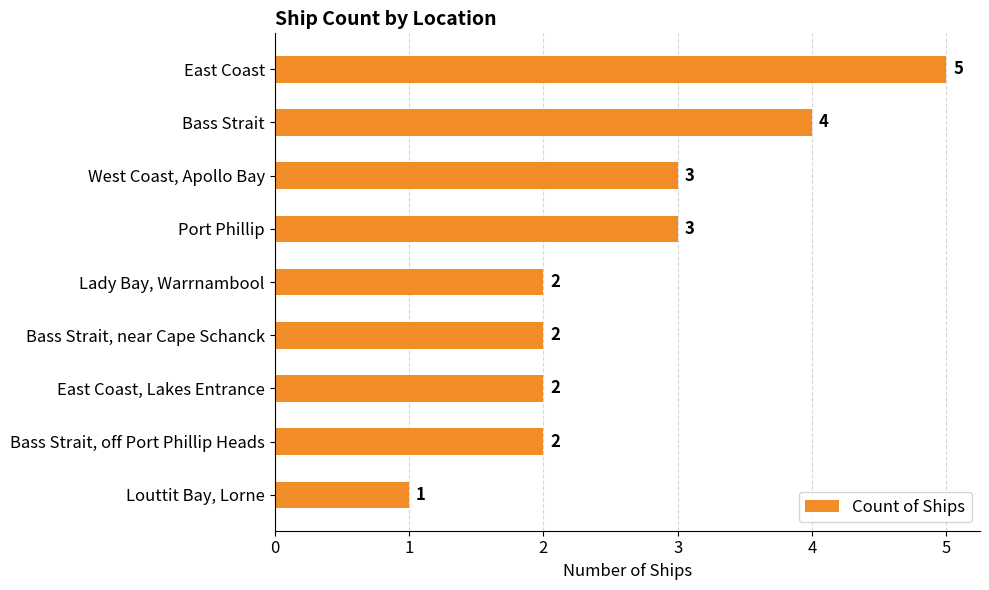

Reading top to bottom, transcribe all the data shown in this chart.

East Coast=5	Bass Strait=4	West Coast, Apollo Bay=3	Port Phillip=3	Lady Bay, Warrnambool=2	Bass Strait, near Cape Schanck=2	East Coast, Lakes Entrance=2	Bass Strait, off Port Phillip Heads=2	Louttit Bay, Lorne=1